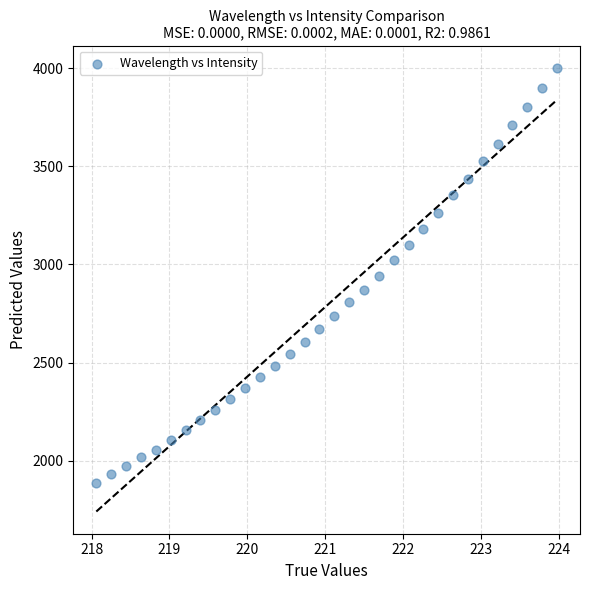

What is the range of X values (max minus min)?

5.9